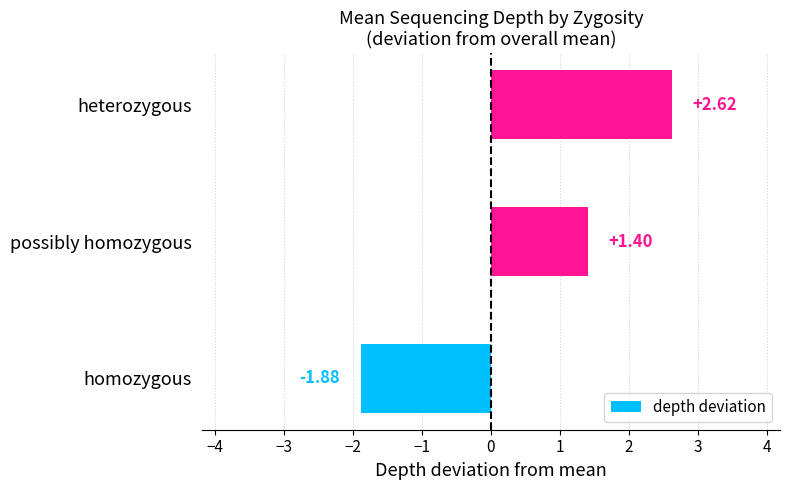

Rank the categories by value from lowest to highest.

homozygous, possibly homozygous, heterozygous